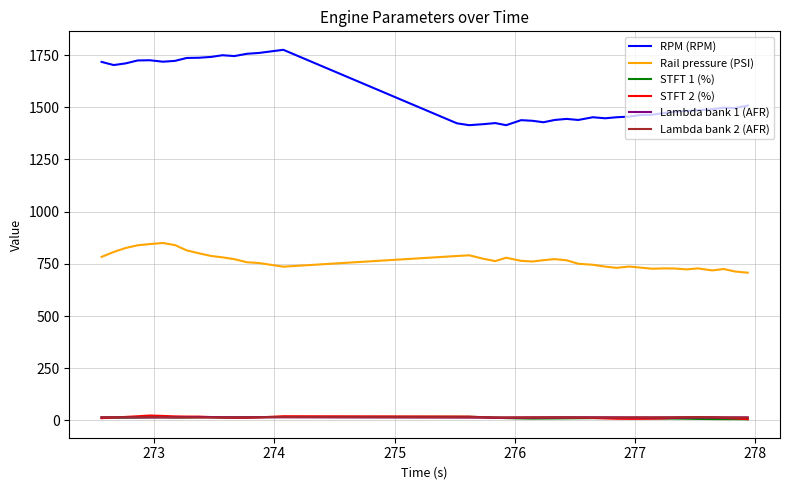

What is the sum of all STFT 1 (%) values?

470.6